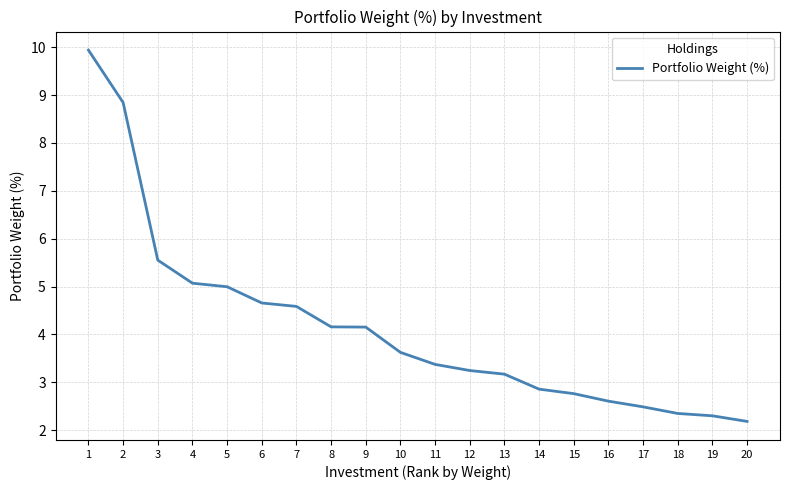

What is the change in value from 5 to 16?

-2.4